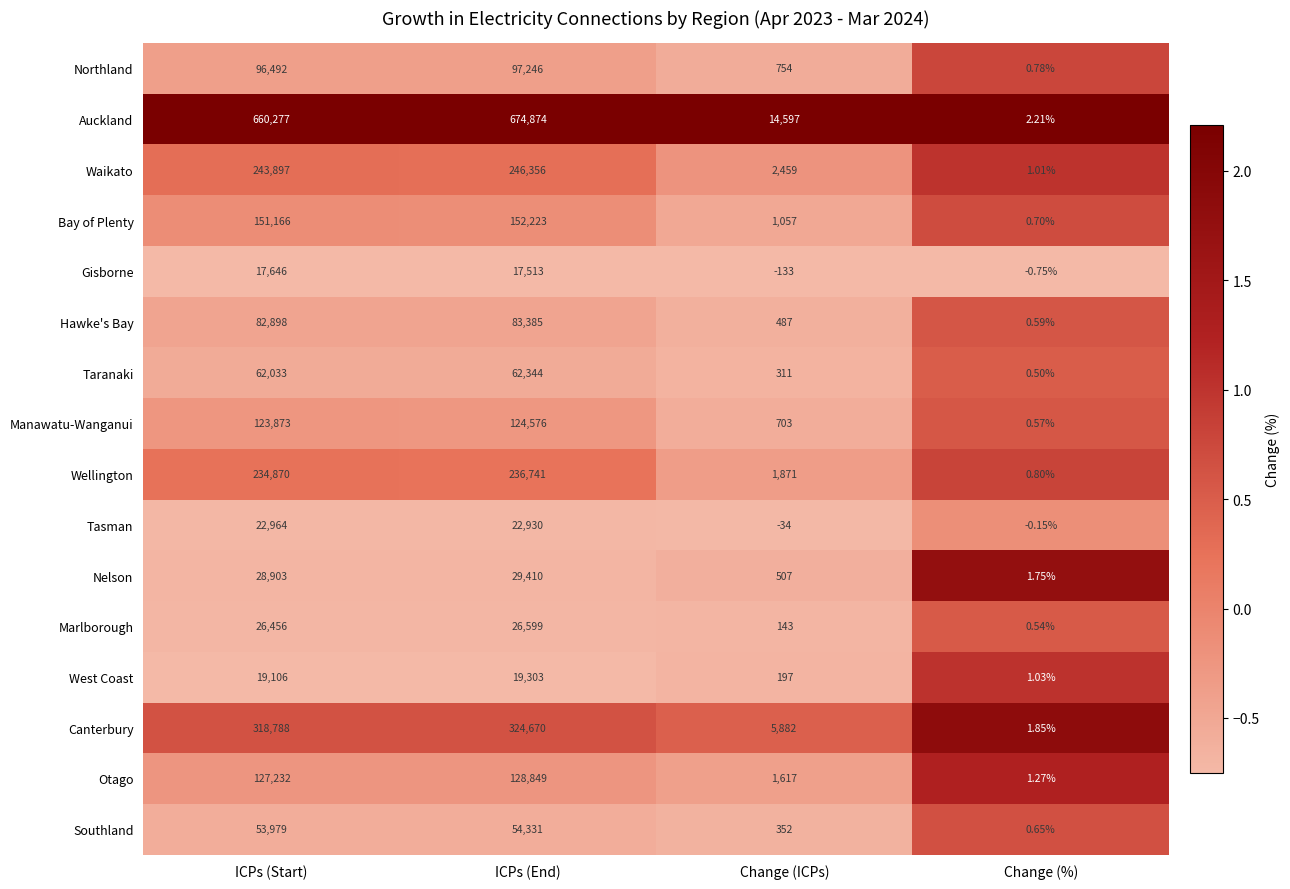

Count the number of data series in this chart.

16